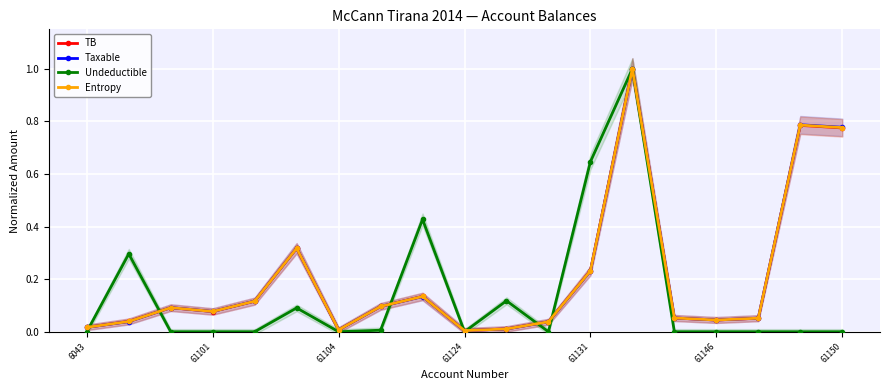

Rank the series by their maximum value, from highest to lowest.

TB, Taxable, Undeductible, Entropy